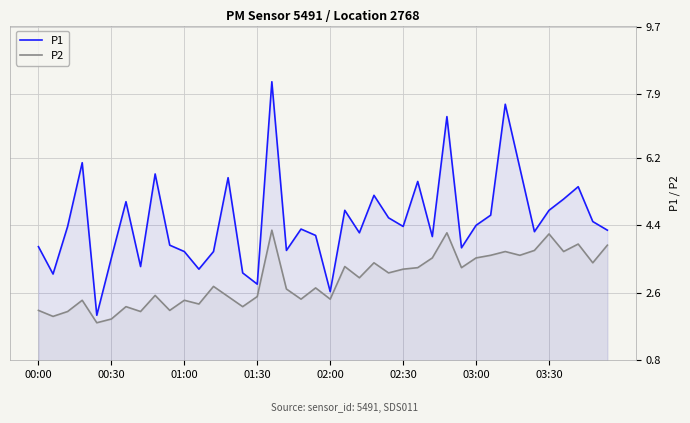

How many values in the P1 series exceed 4?

26